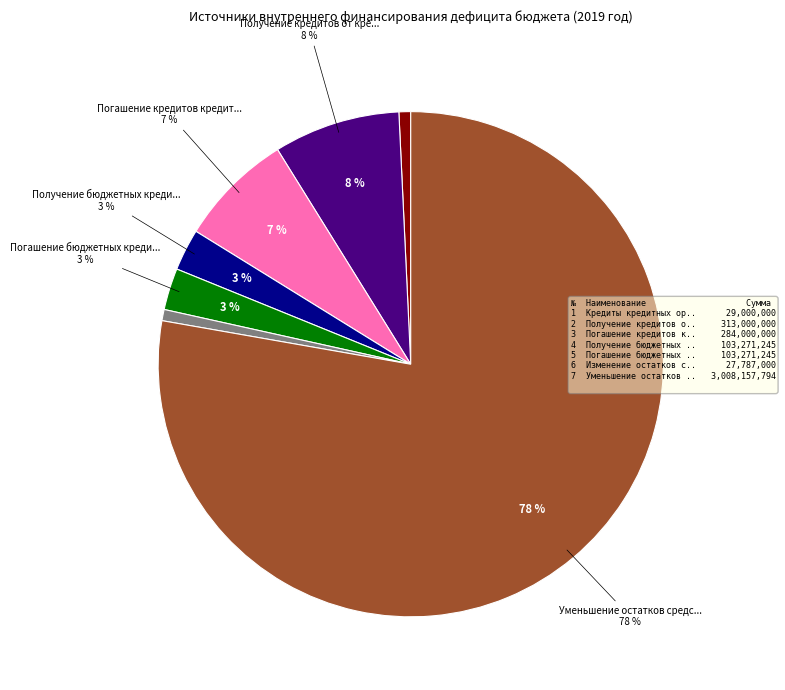

To the nearest percent, what is the difference between the Кредиты кредитных организаций and Погашение кредитов кредитных организаций slice percentages?

7%